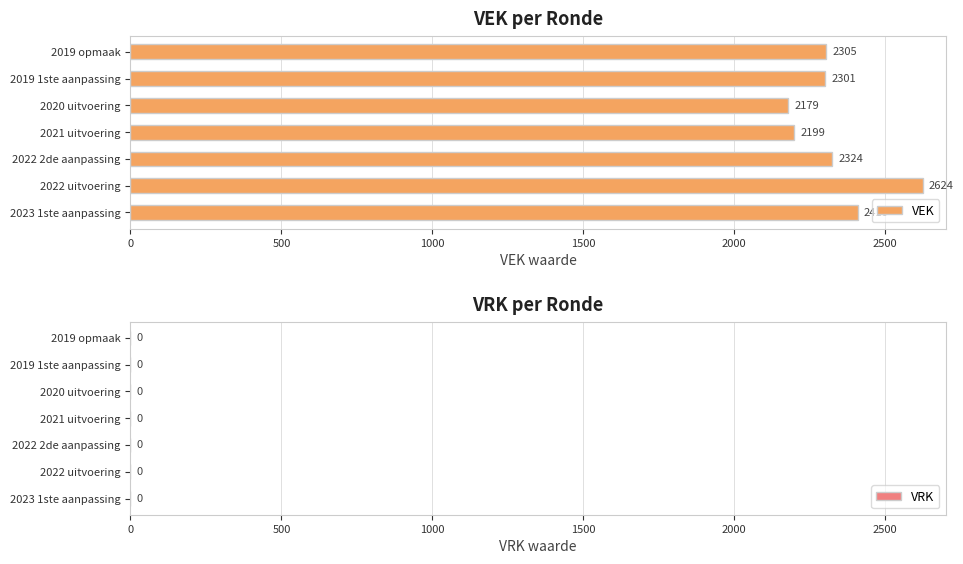

At which category does the chart reach its minimum across all series?

2020 uitvoering